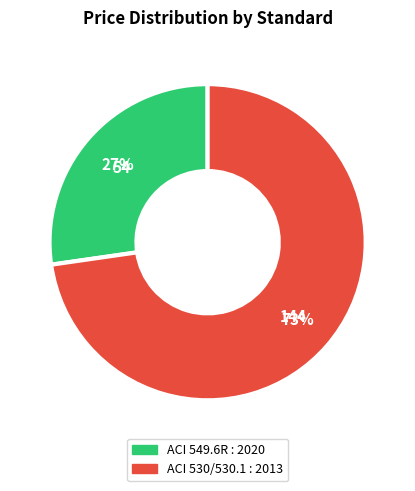

To the nearest percent, what portion does ACI 530/530.1 : 2013 represent?

73%